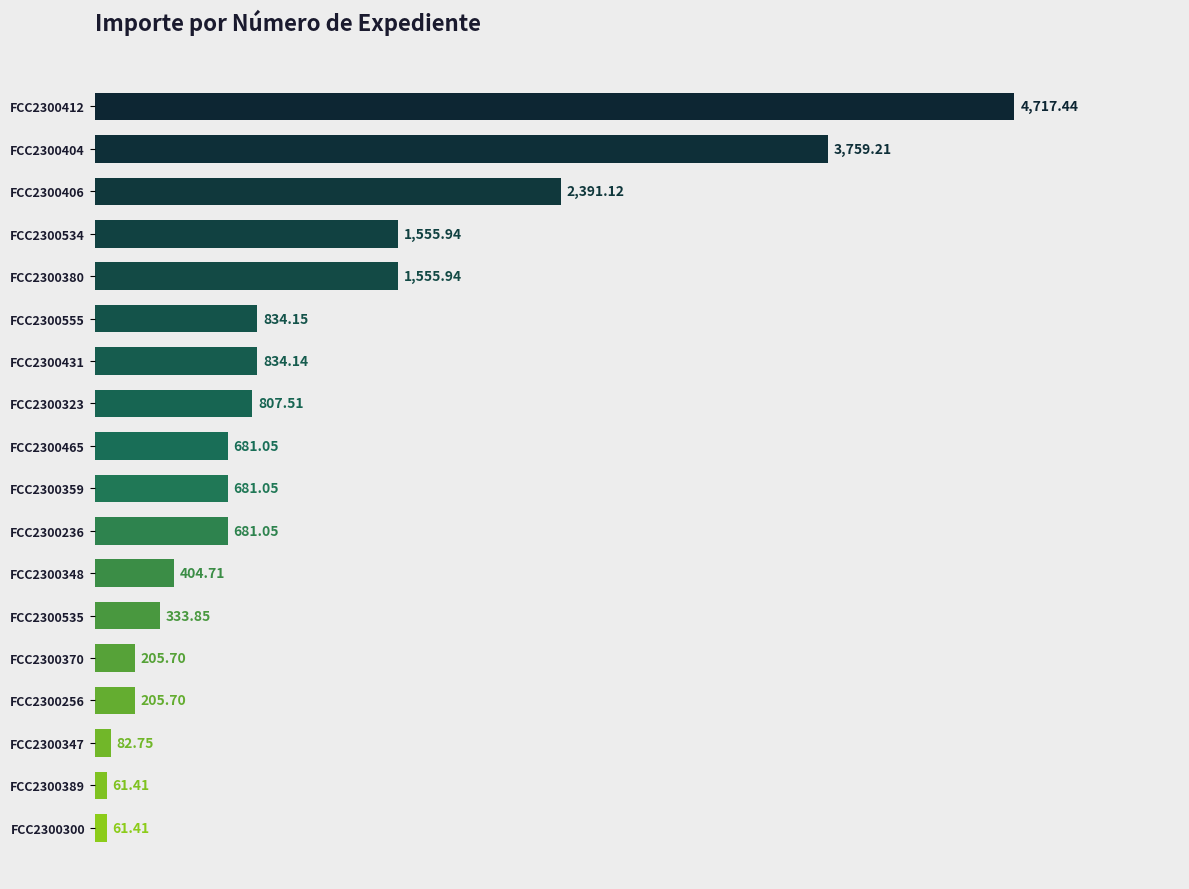

What is the difference between the values at FCC2300465 and FCC2300348?

276.3